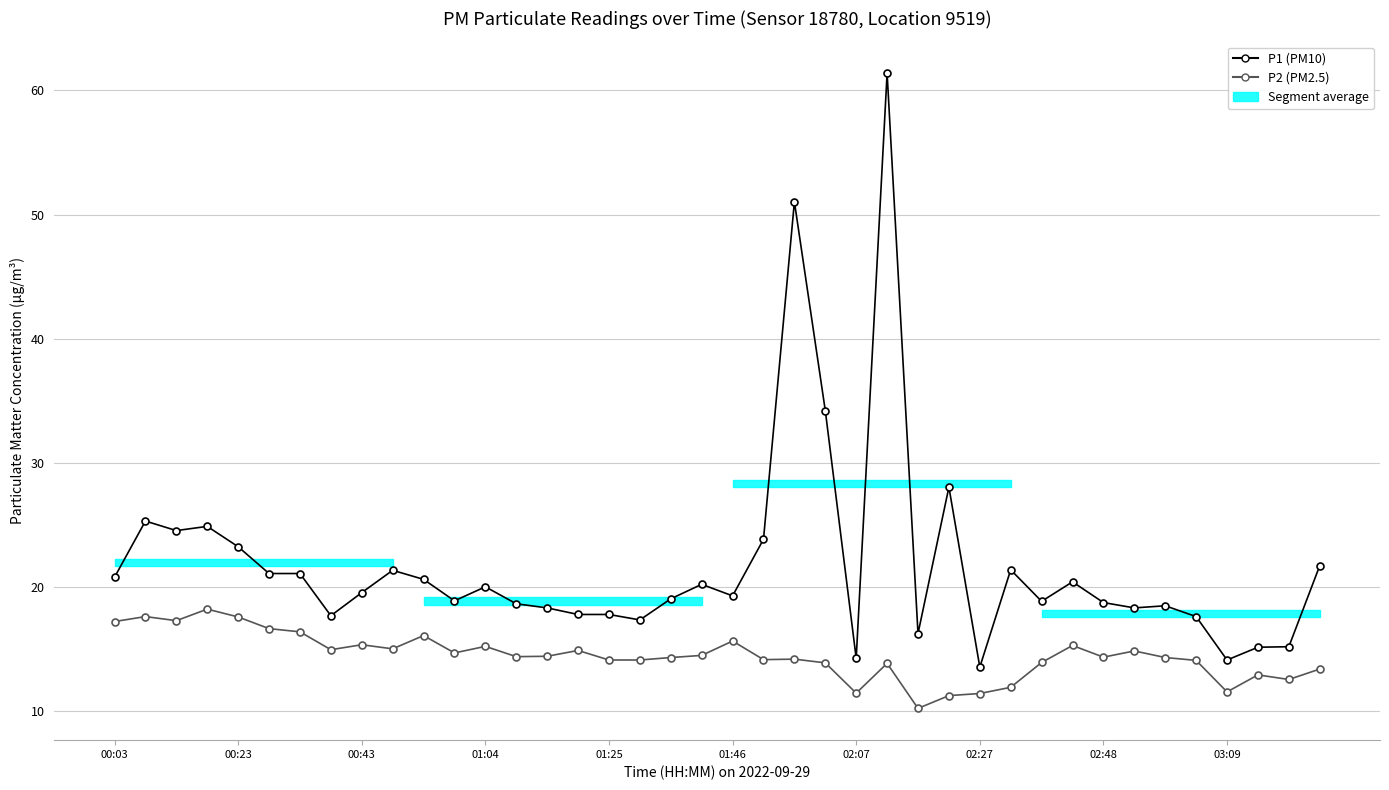

List the series in order of their peak value, lowest first.

P2 (PM2.5), P1 (PM10)